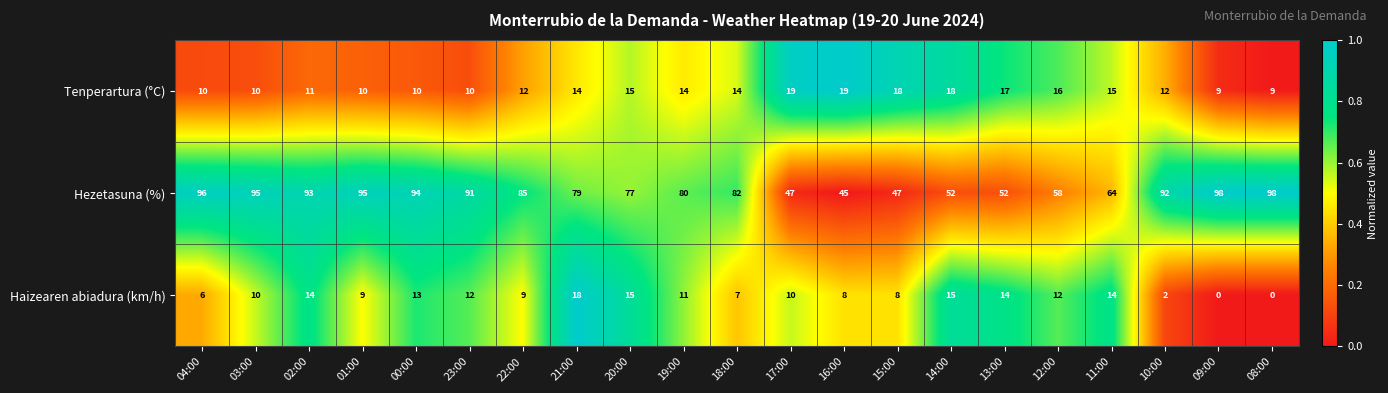

How many data points does each series have?

21